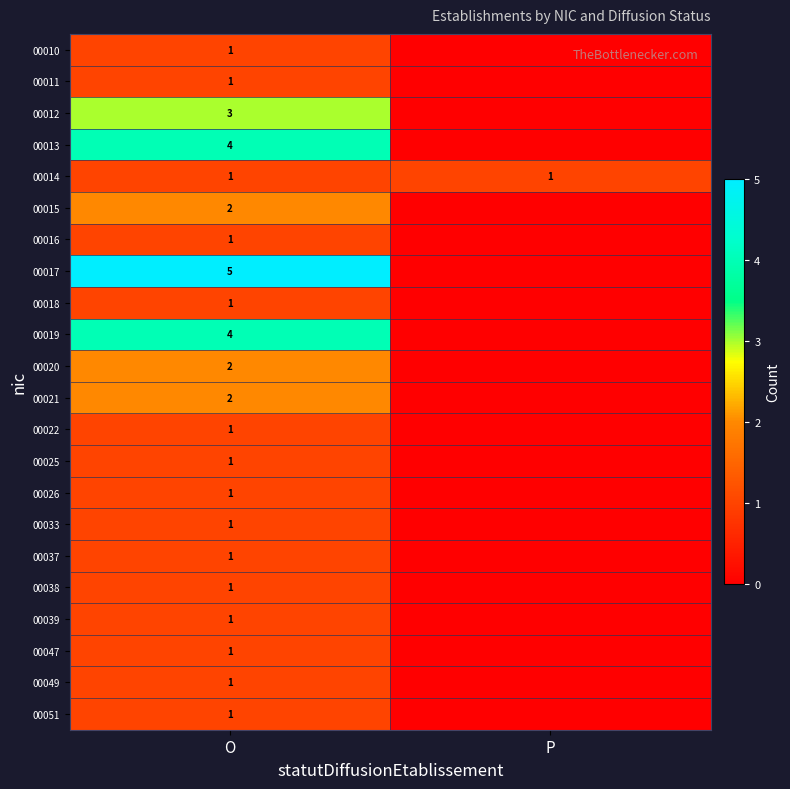

Is it true that 00012 equals 5 at O?

False